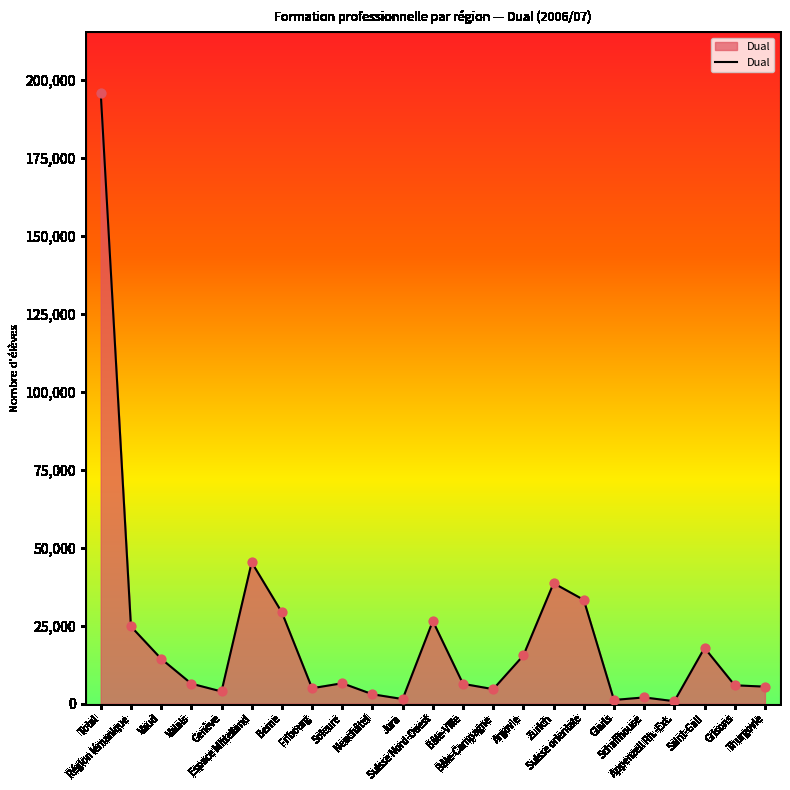

What is the change in value from Vaud to Argovie?

+1050